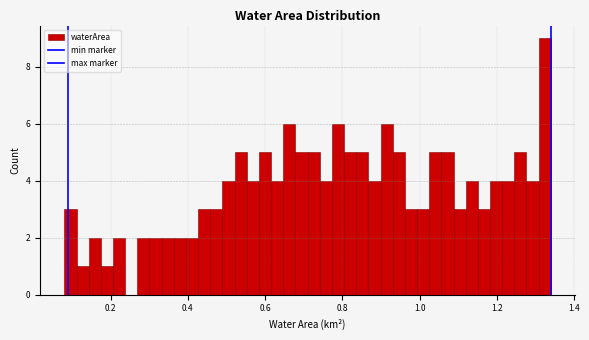

Around what value on the x-axis is the tallest bar? Give the approximate position of its centre, as read against the axis.

1.32